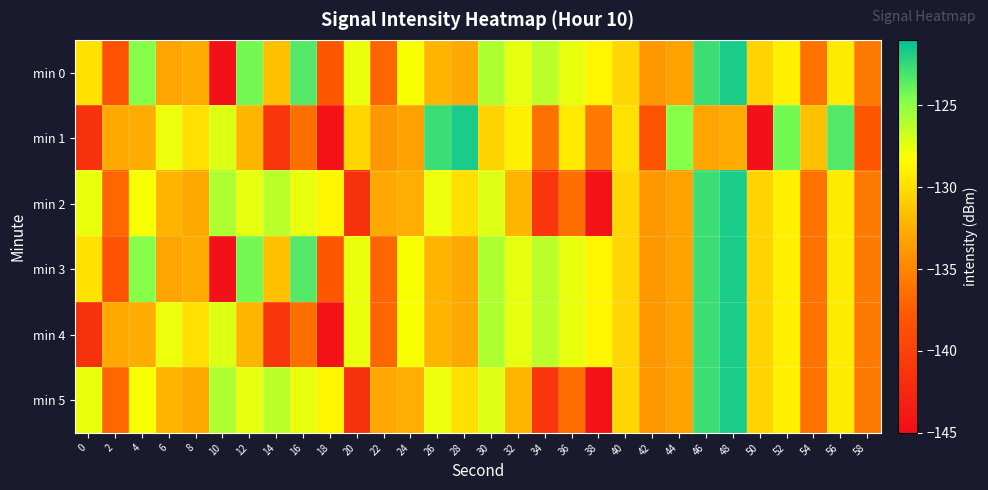

What is the spread (max minus min) of values at 24?

5.2